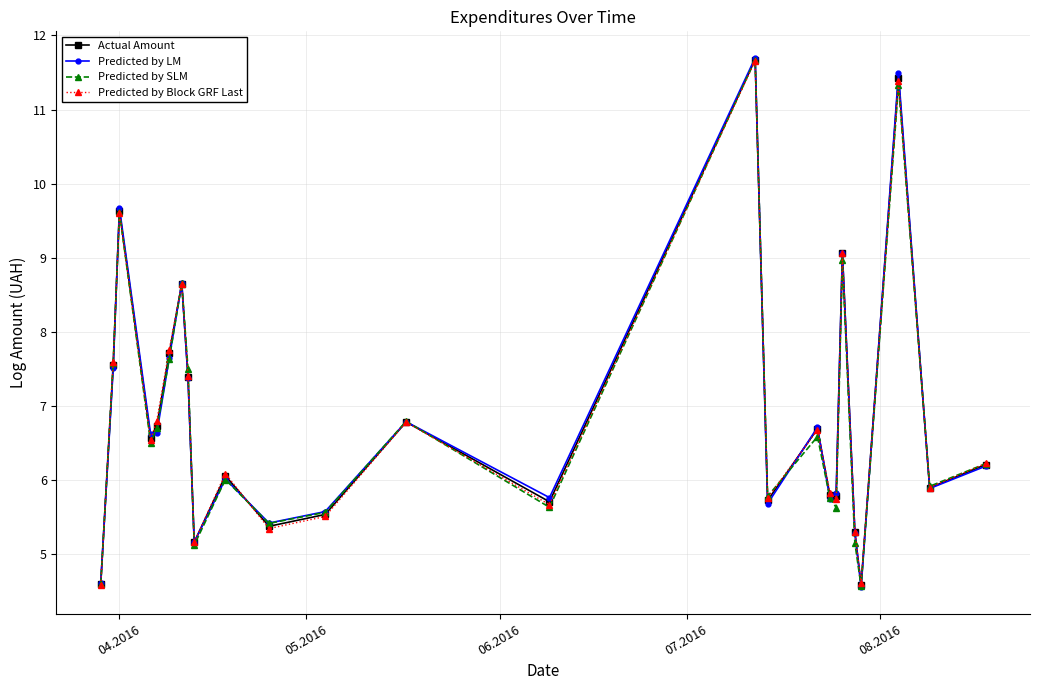

How many series are shown in this chart?

4